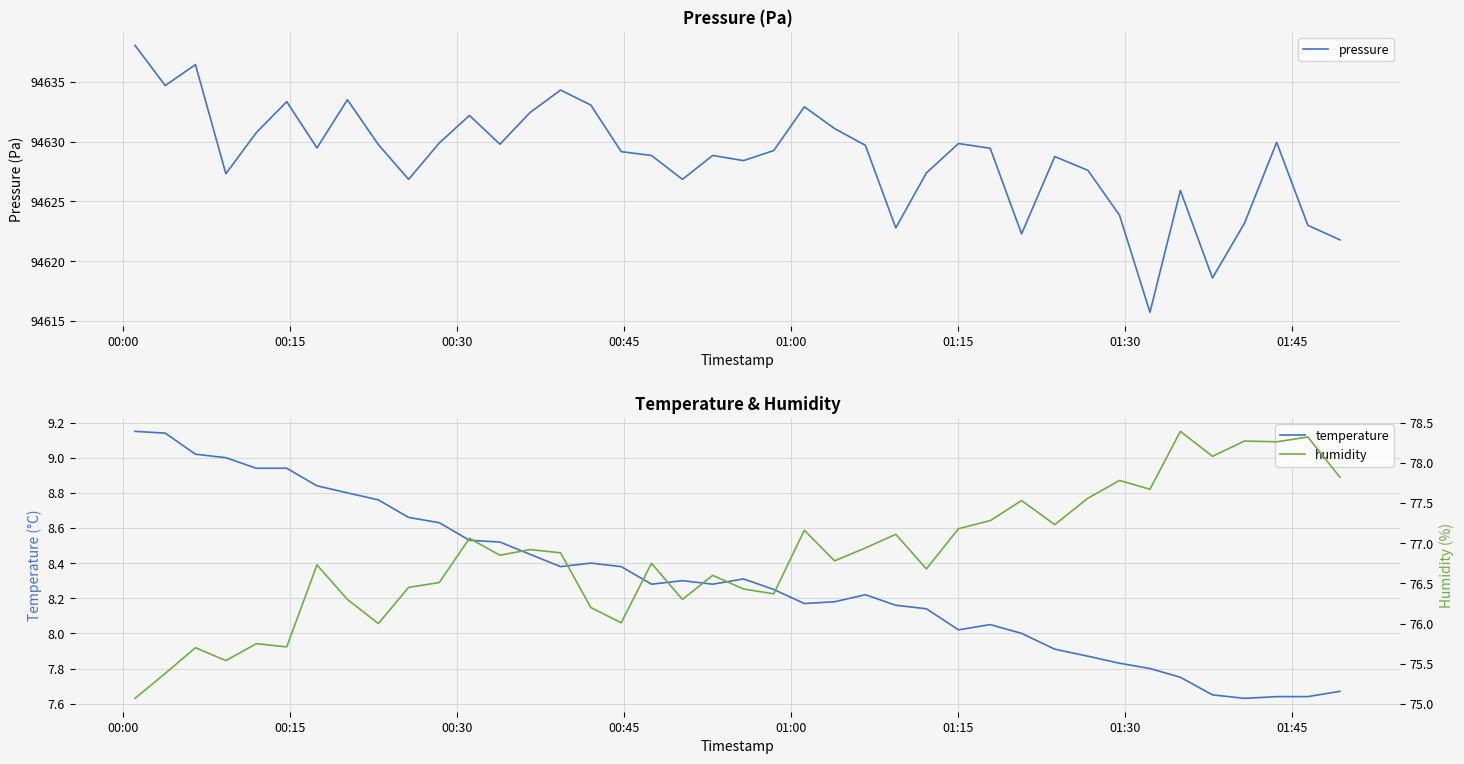

What is the highest value of the pressure series?

94638.1